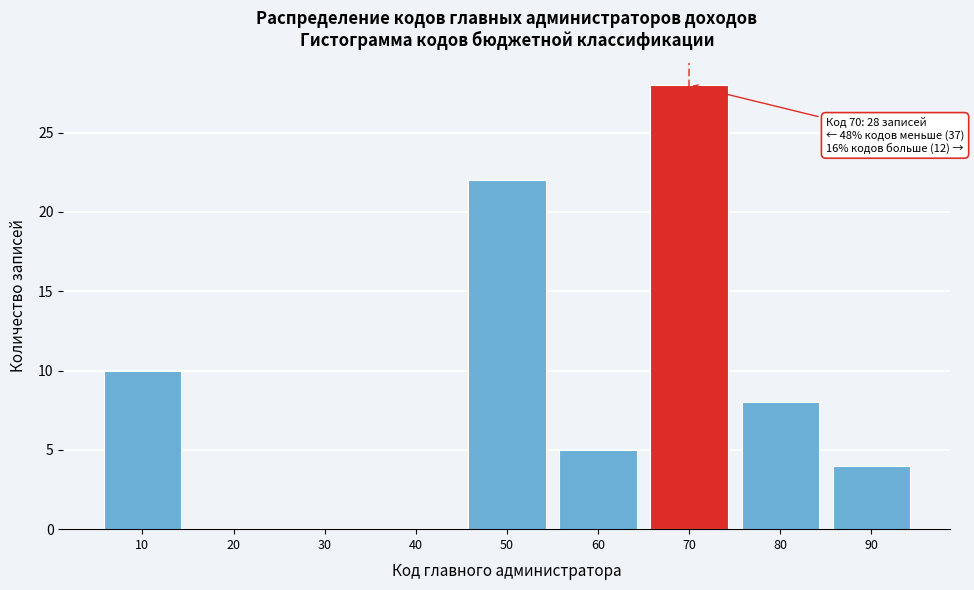

Which range on the x-axis has the tallest bar?

65 to 75